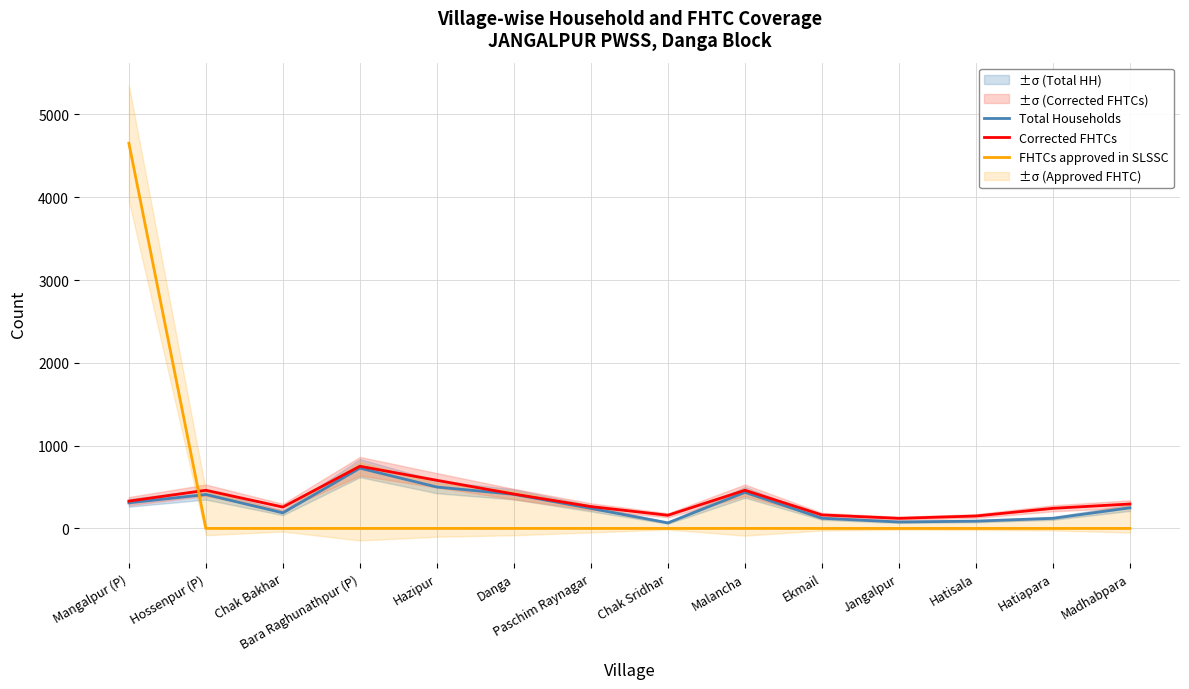

What are all the series names shown in the legend?

Total Households, Corrected FHTCs, FHTCs approved in SLSSC